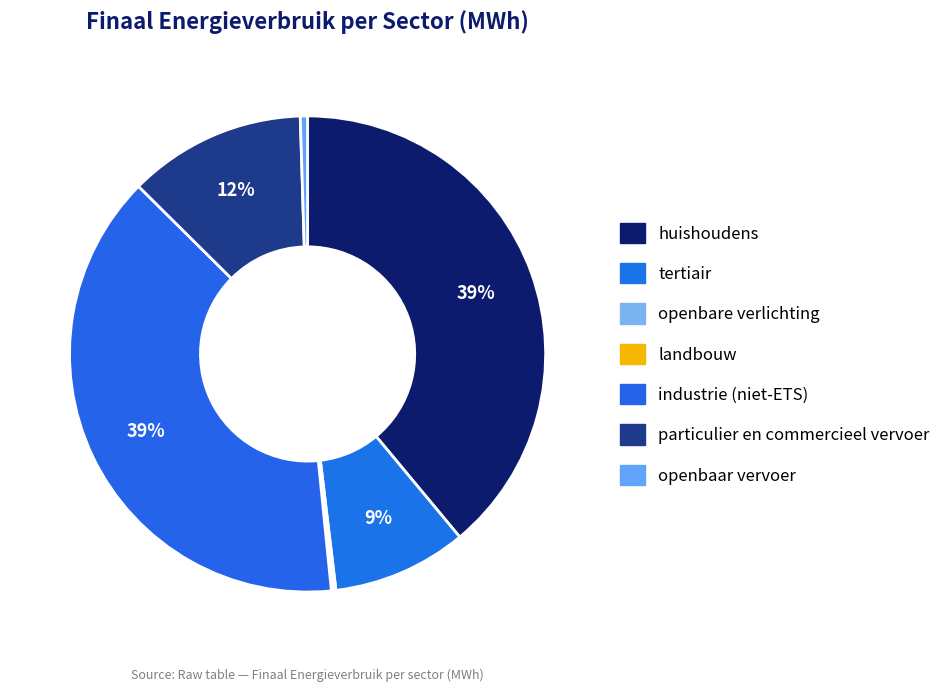

To the nearest percent, what is the average slice percentage?

14%